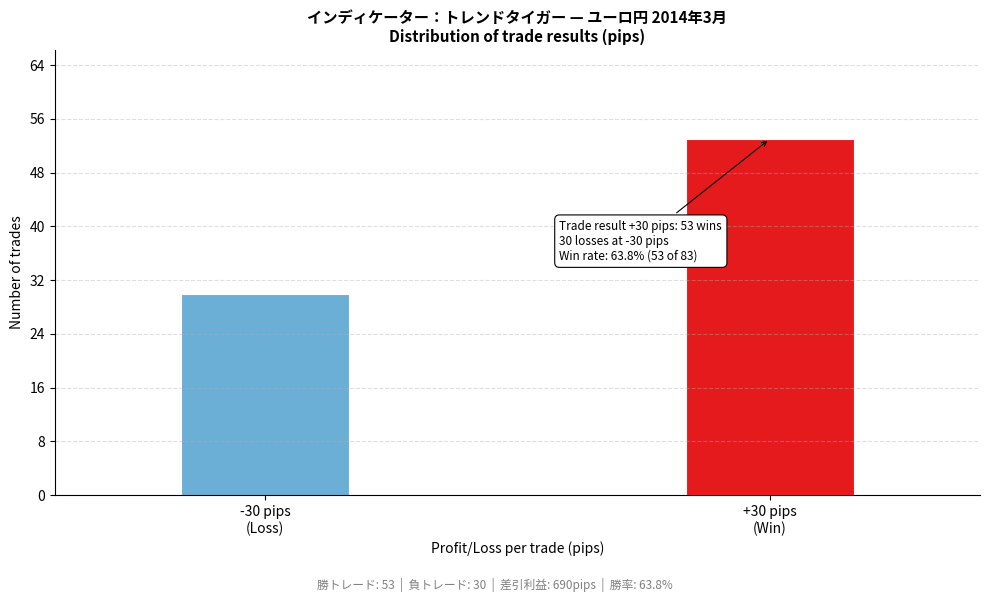

Reading right to left, transcribe all the data shown in this chart.

53	30